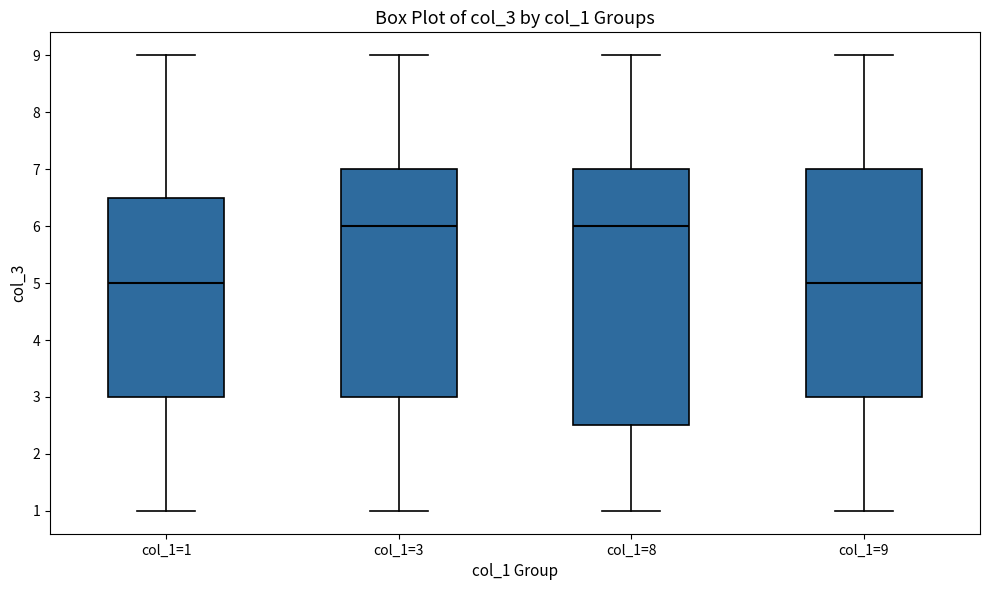

Where does the median line of the box for col_1=3 sit on the y-axis? The values are not printed on the chart, so give them approximately, as read against the axis.

6.0